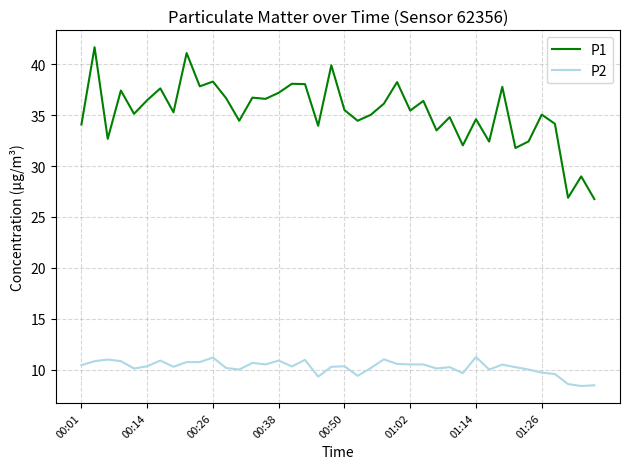

What is the lowest value of the P2 series?

8.4